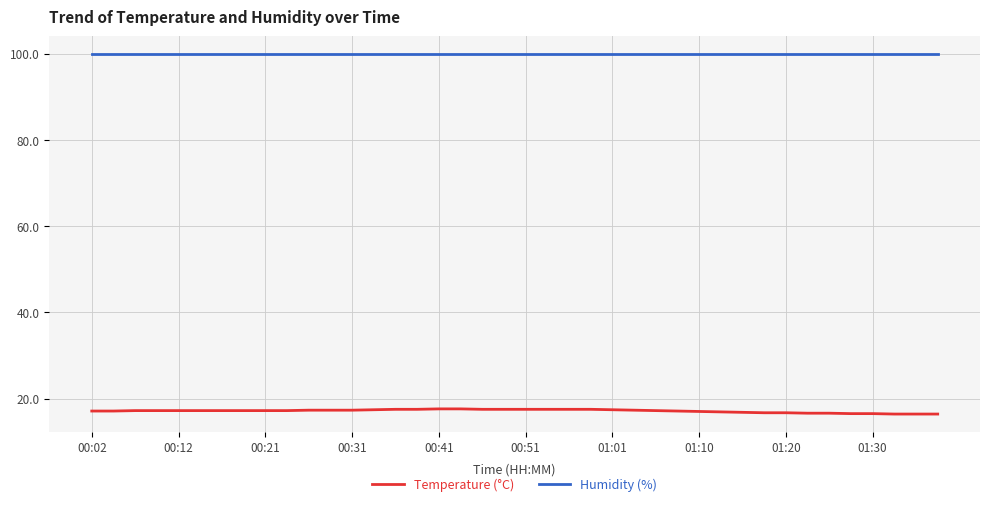

Rank the series by their maximum value, from lowest to highest.

Temperature (°C), Humidity (%)